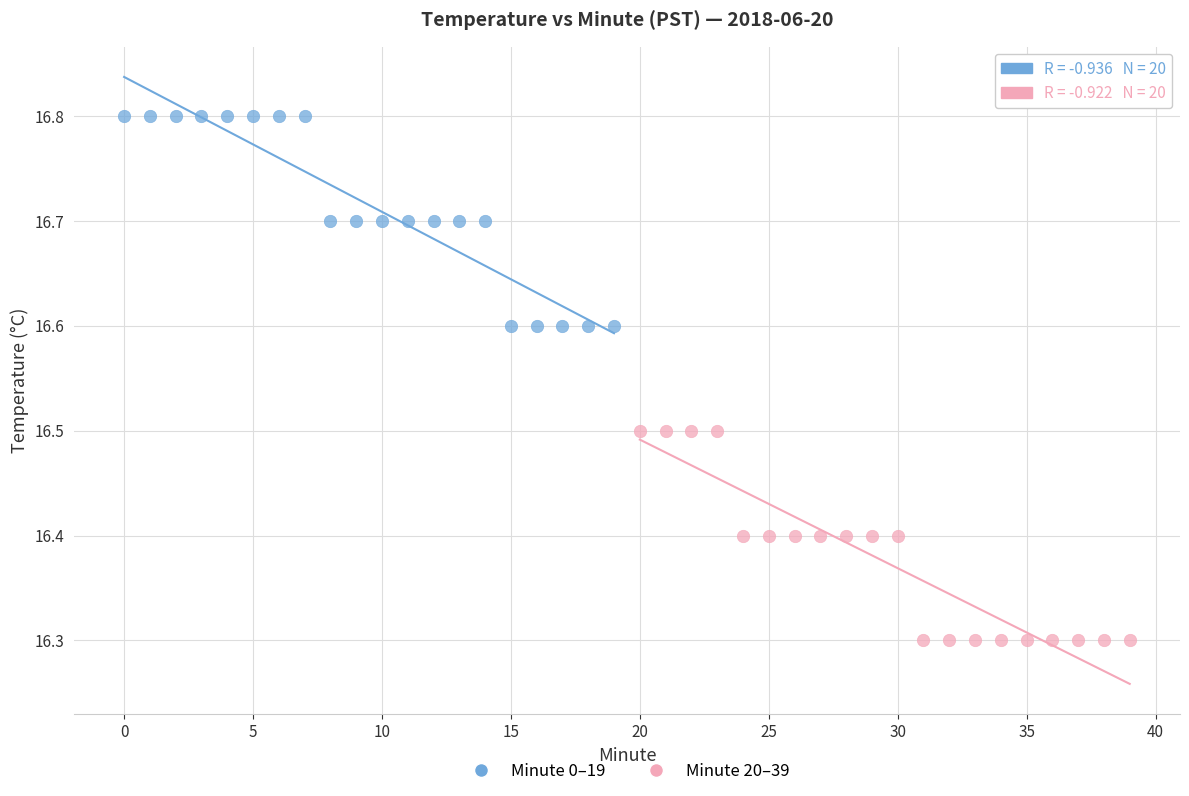

What are all the series names shown in the legend?

Minute 0–19, Minute 20–39